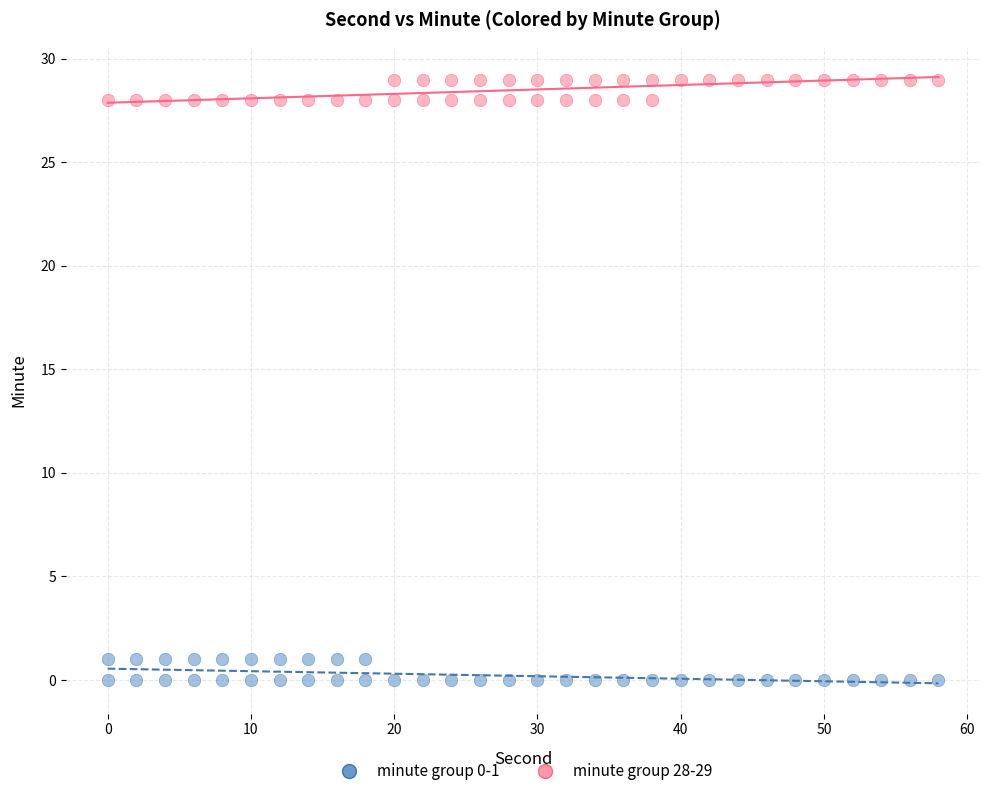

Which series reaches the minimum Y coordinate?

minute group 0-1